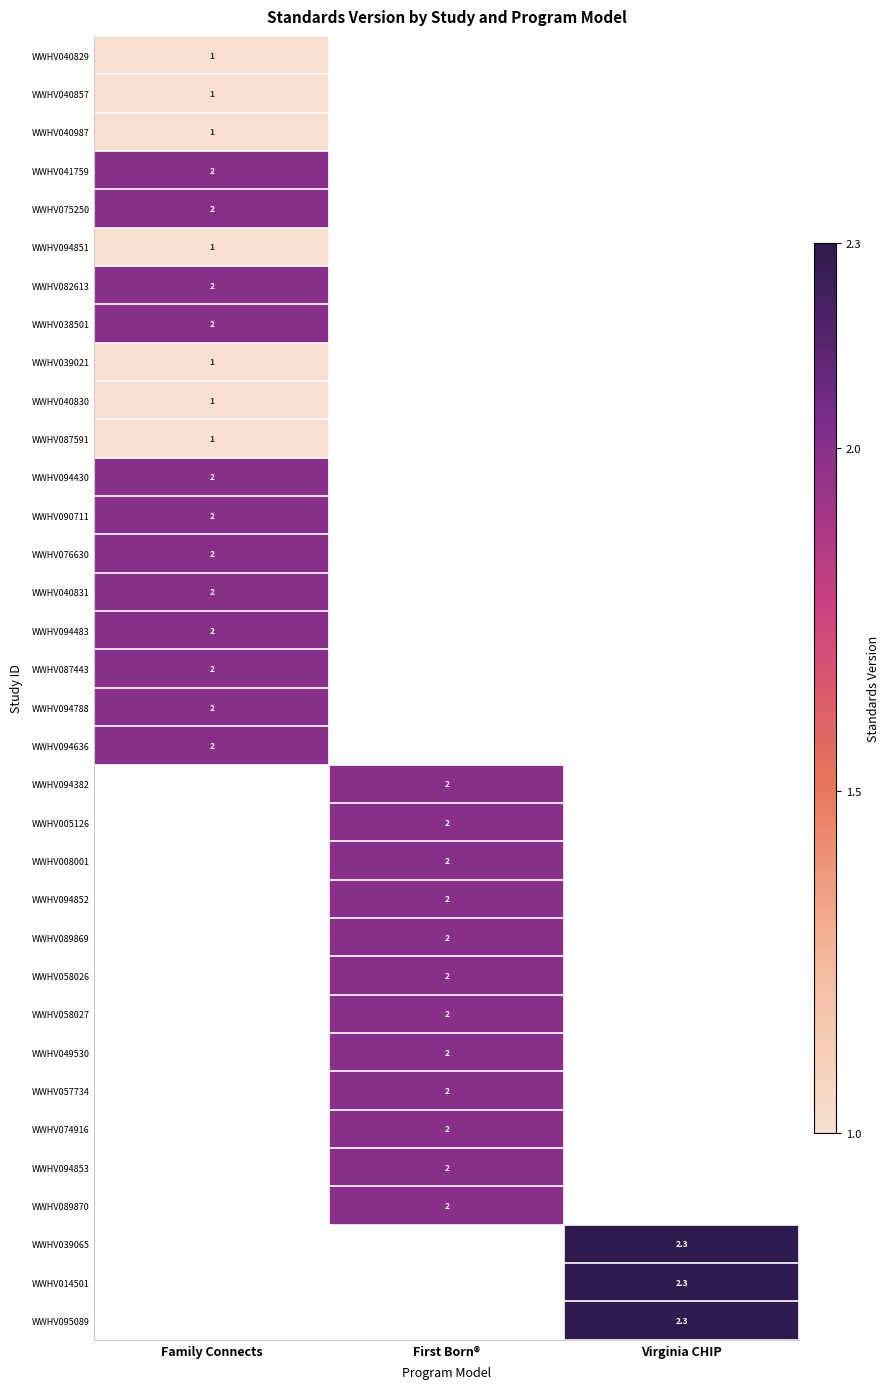

The WWHV075250 series shows 2.0 at Family Connects. True or false?

True